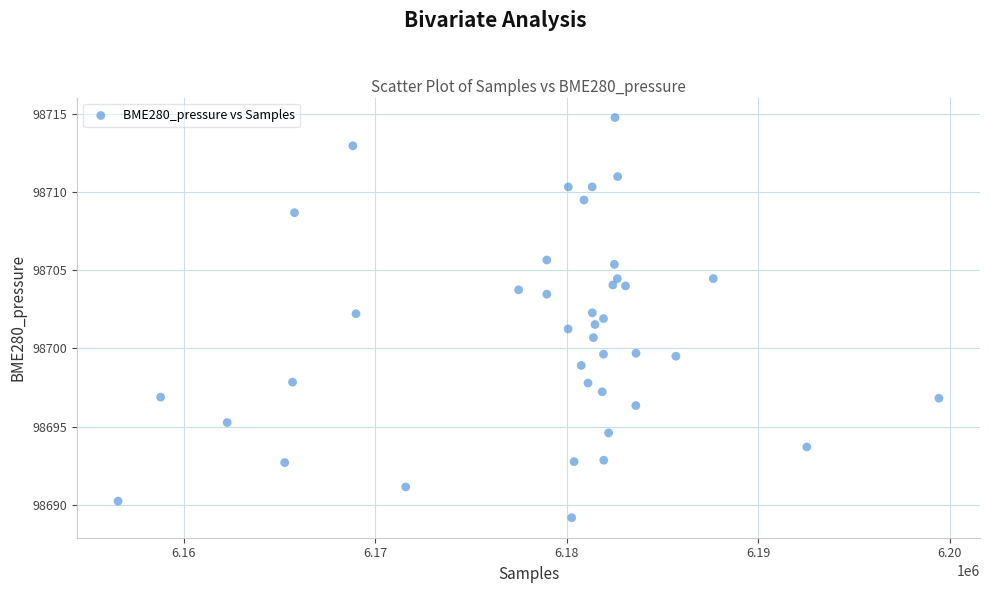

What is the range of X values (max minus min)?

42854.0